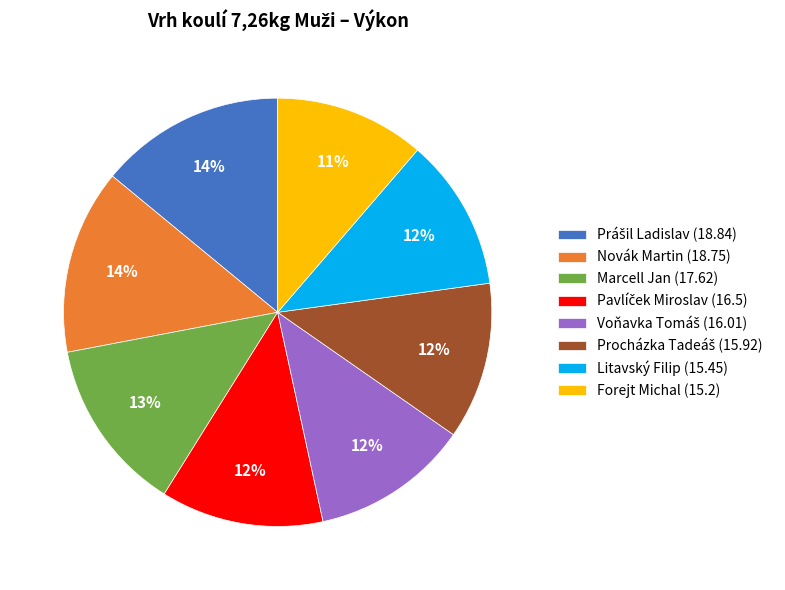

How many slices are in this pie chart?

8